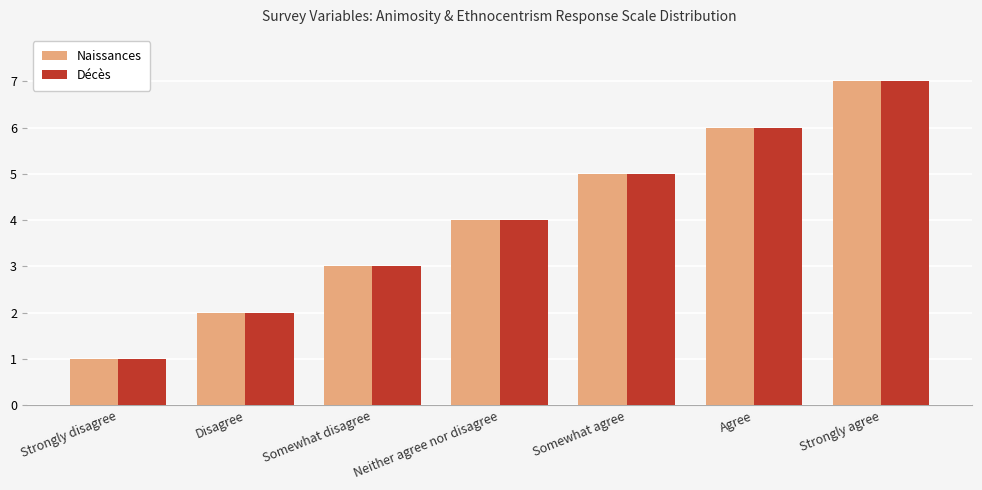

What are all the series names shown in the legend?

Naissances, Décès